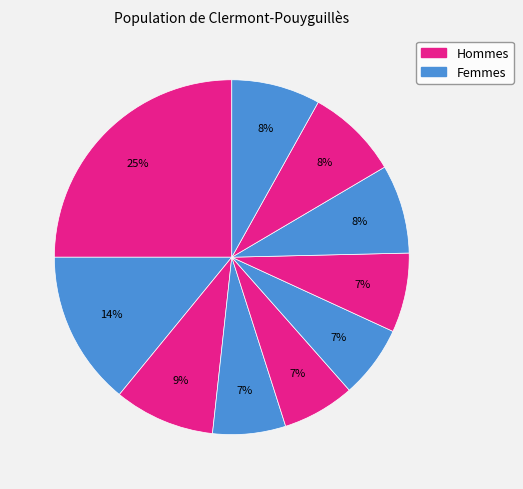

How many slices are in this pie chart?

10